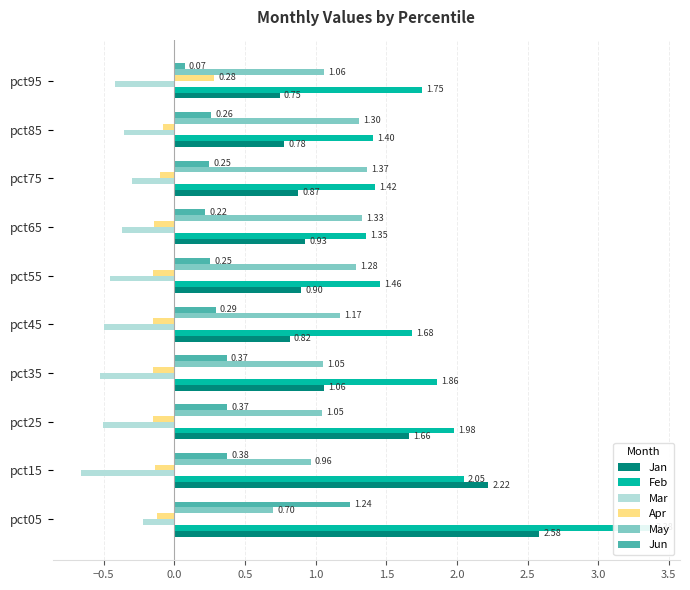

Which series has the largest total across all categories?

Feb